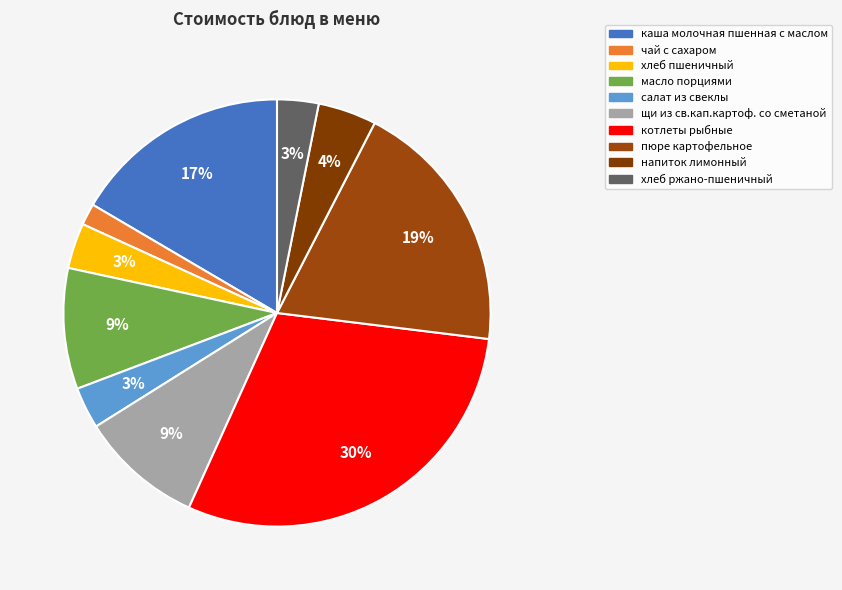

Which slice is the largest?

котлеты рыбные